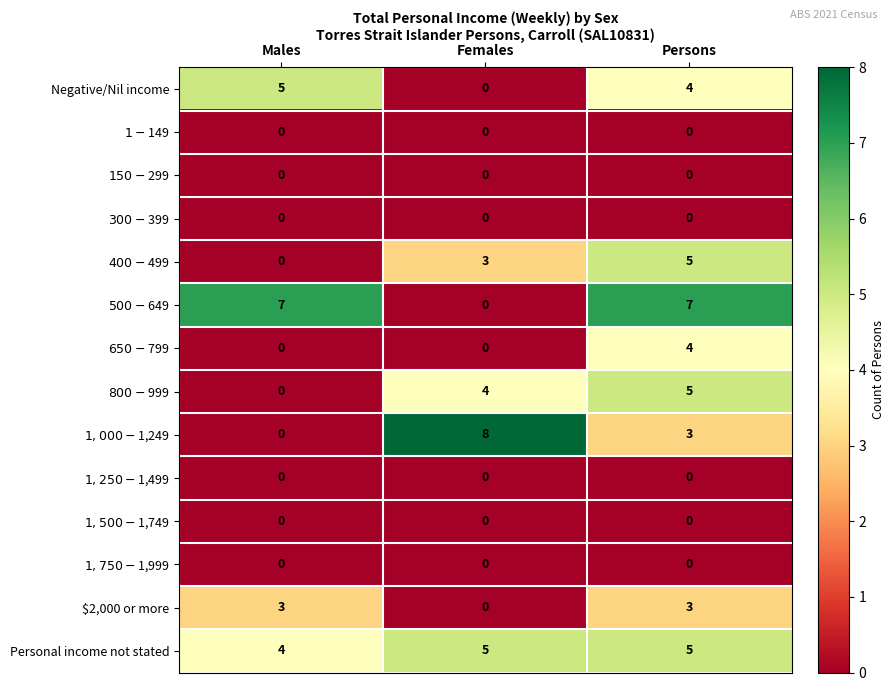

What is the maximum value shown in the chart?

8